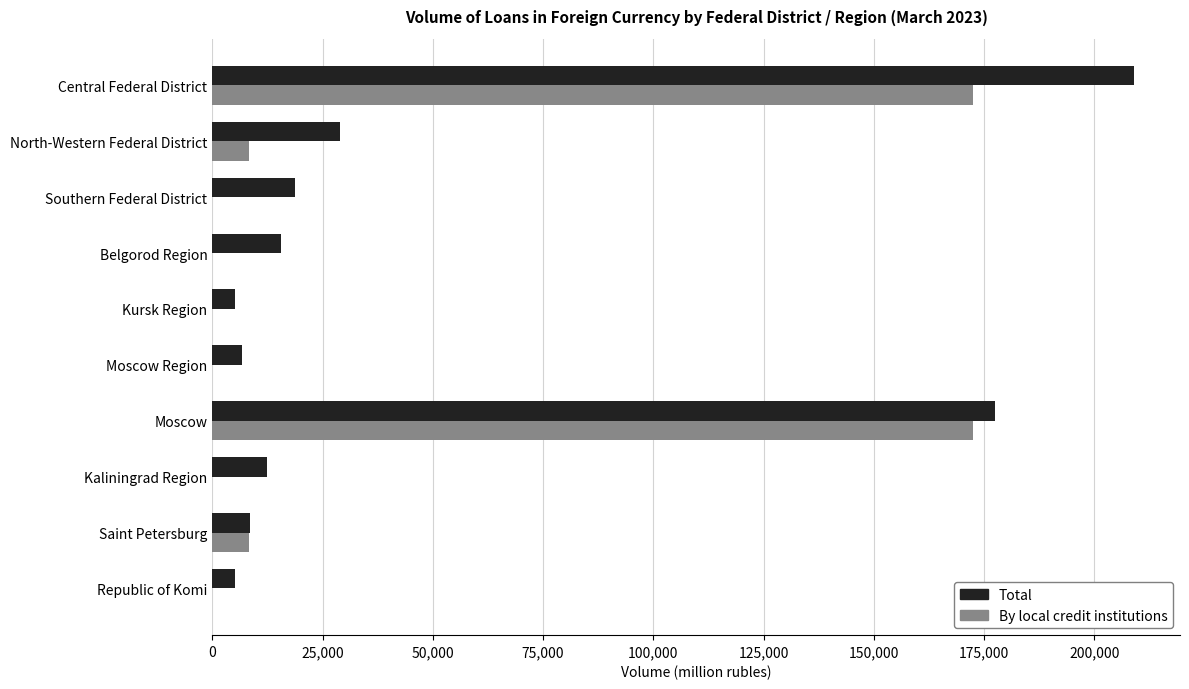

Count the number of categories in the chart.

10